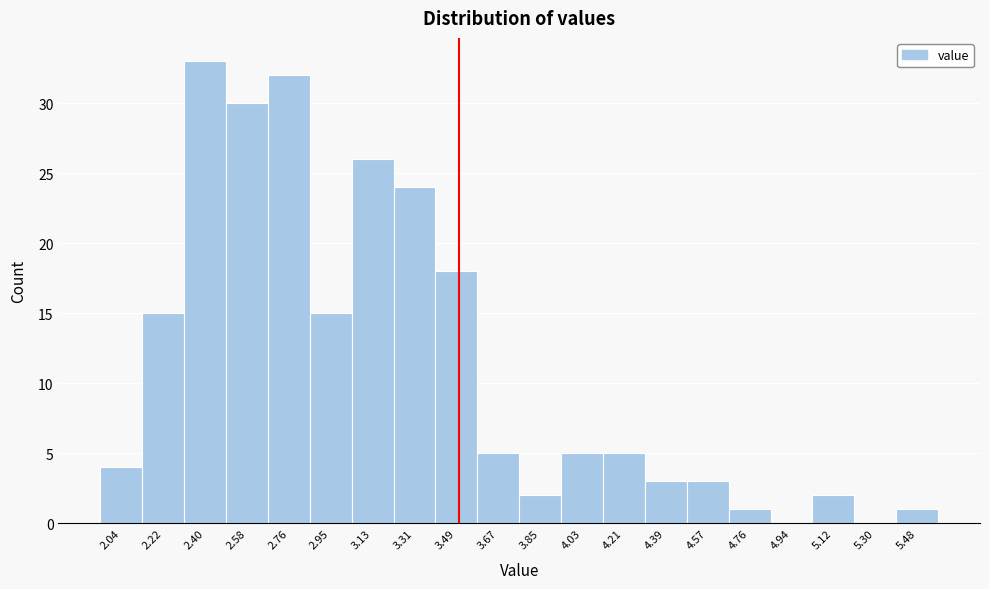

Reading left to right, list every bar in this chart as the range it spans on the x-axis followed by its height. Neither the bar edges nor the heights are printed on the chart, so give them approximately, as read against the axes.

1.96 to 2.14: 4
2.14 to 2.32: 15
2.32 to 2.50: 33
2.50 to 2.68: 30
2.68 to 2.86: 32
2.86 to 3.04: 15
3.04 to 3.22: 26
3.22 to 3.40: 24
3.40 to 3.58: 18
3.58 to 3.76: 5
3.76 to 3.94: 2
3.94 to 4.12: 5
4.12 to 4.30: 5
4.30 to 4.48: 3
4.48 to 4.66: 3
4.66 to 4.84: 1
4.84 to 5.02: 0
5.02 to 5.20: 2
5.20 to 5.38: 0
5.38 to 5.58: 1